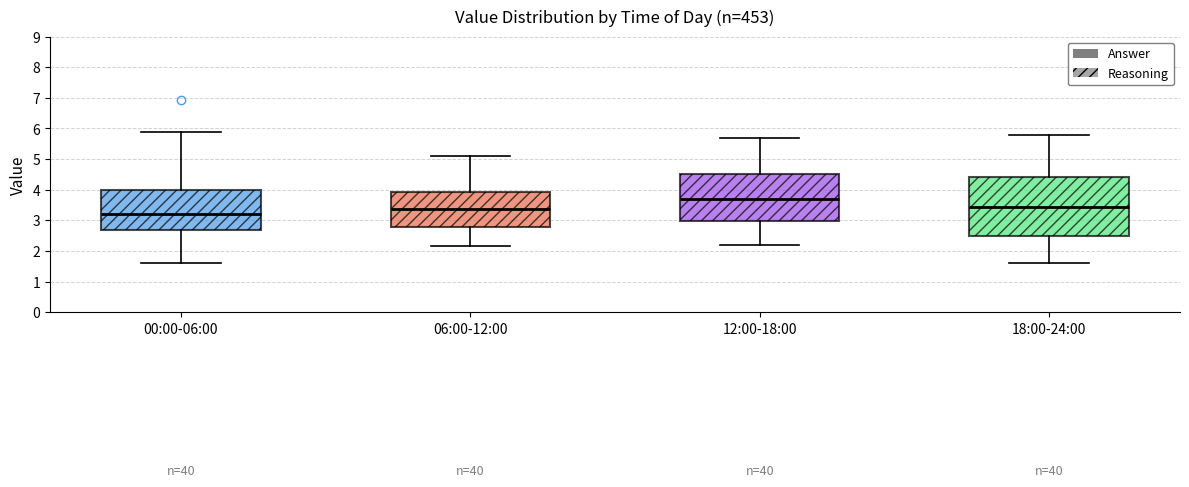

Comparing the boxes themselves (not the whiskers), which one is the tallest?

18:00-24:00